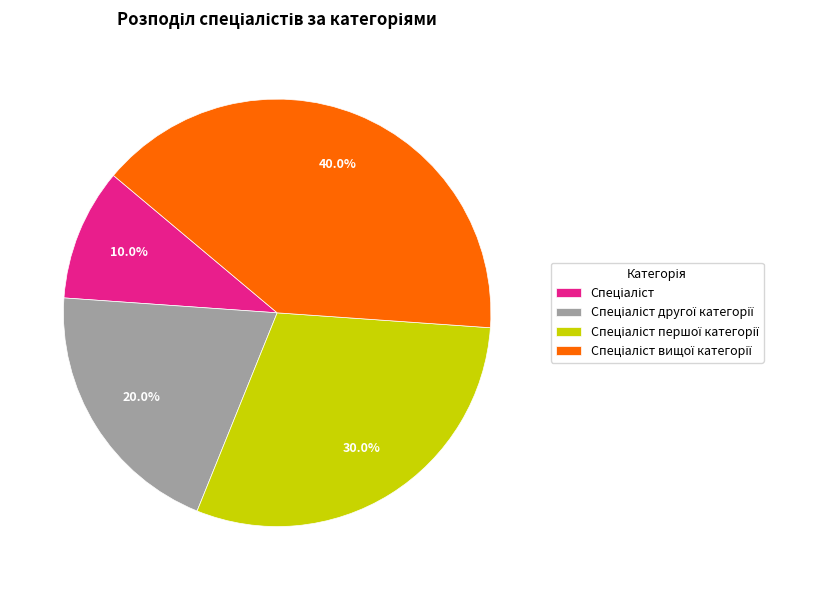

Does any single category account for the majority?

No